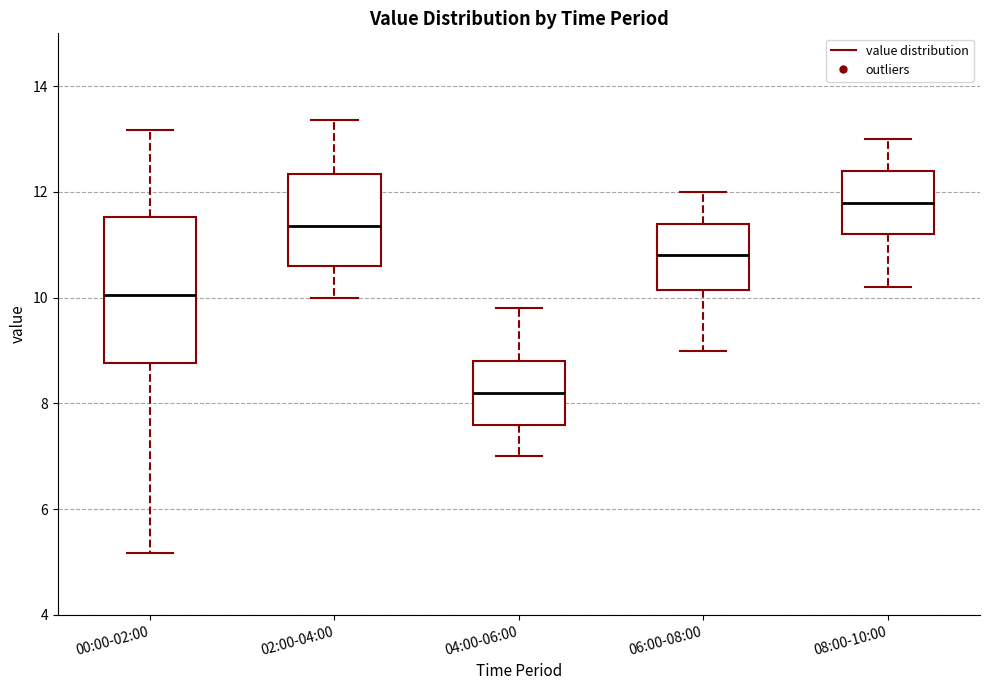

Reading left to right, transcribe this box plot: for each box, give where its median line is, the range the box spans, and where its two whiskers end, as read against the y-axis. The values are not printed on the chart, so give them approximately, as read against the axis.

00:00-02:00: median 10.0, box 8.8 to 11.6, whiskers 5.2 to 13.2
02:00-04:00: median 11.4, box 10.6 to 12.4, whiskers 10.0 to 13.4
04:00-06:00: median 8.2, box 7.6 to 8.8, whiskers 7.0 to 9.8
06:00-08:00: median 10.8, box 10.2 to 11.4, whiskers 9.0 to 12.0
08:00-10:00: median 11.8, box 11.2 to 12.4, whiskers 10.2 to 13.0